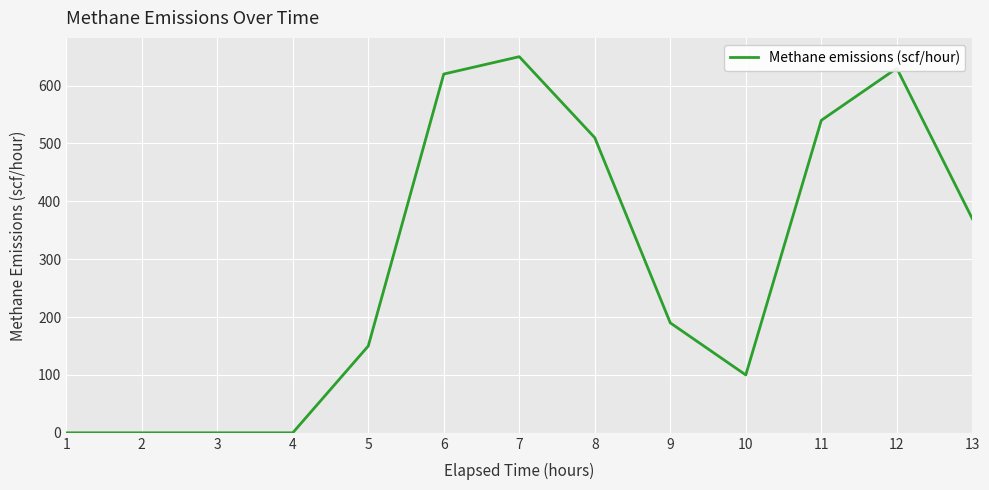

How many categories are shown in the chart?

13